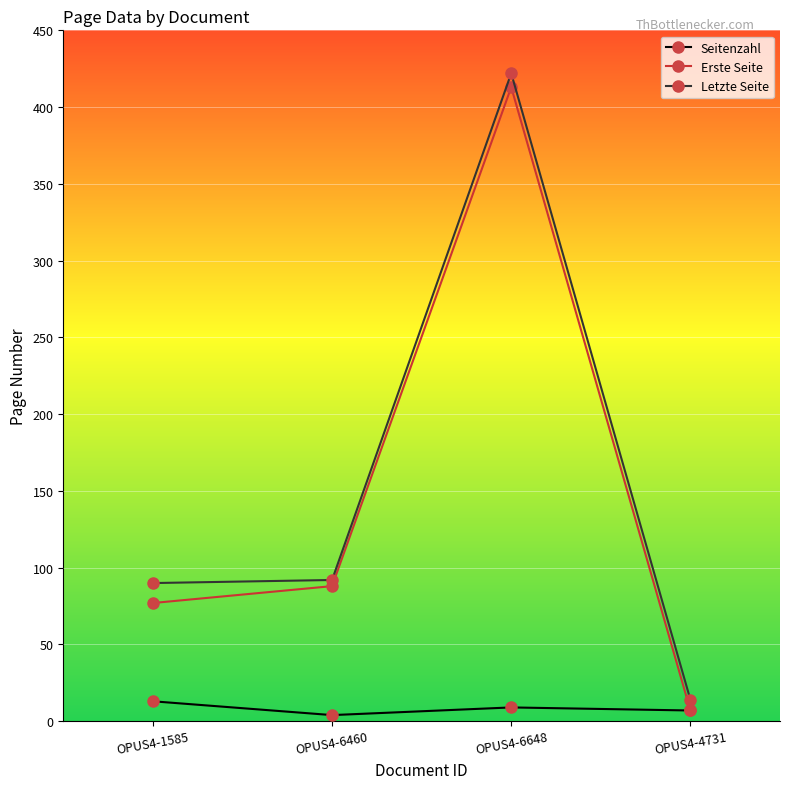

How many data points in Erste Seite are less than 88?

2